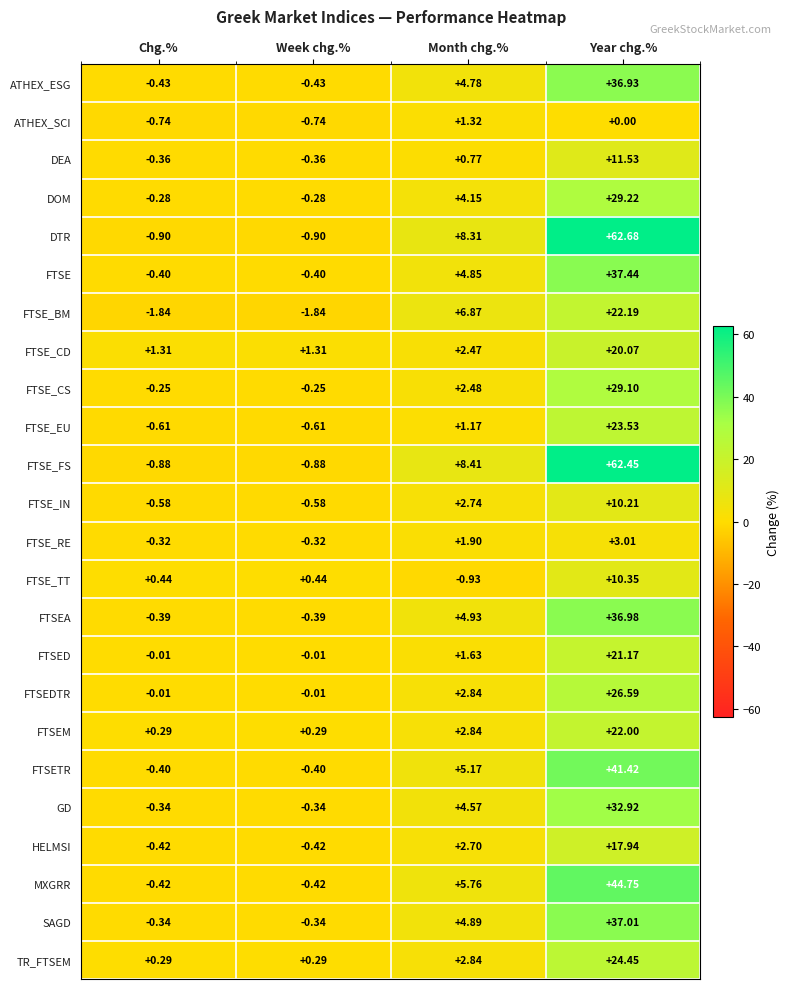

At Year chg.%, list the series in order from largest to smallest.

DTR, FTSE_FS, MXGRR, FTSETR, FTSE, SAGD, FTSEA, ATHEX_ESG, GD, DOM, FTSE_CS, FTSEDTR, TR_FTSEM, FTSE_EU, FTSE_BM, FTSEM, FTSED, FTSE_CD, HELMSI, DEA, FTSE_TT, FTSE_IN, FTSE_RE, ATHEX_SCI